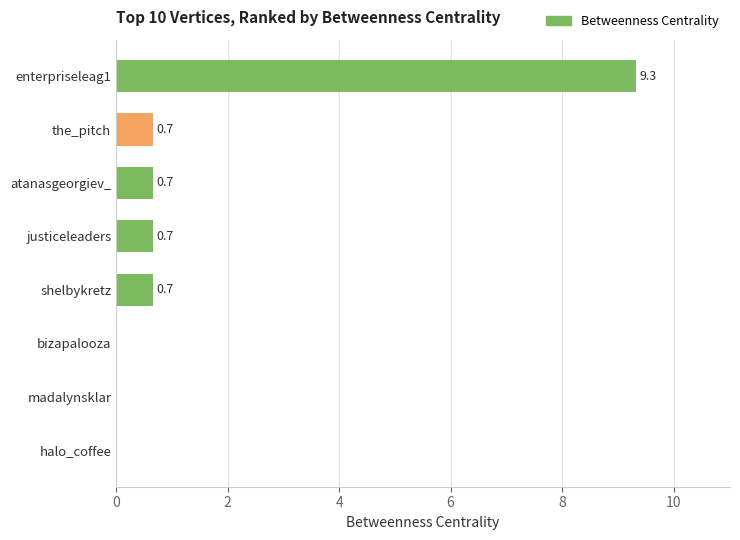

Count the number of data series in this chart.

1